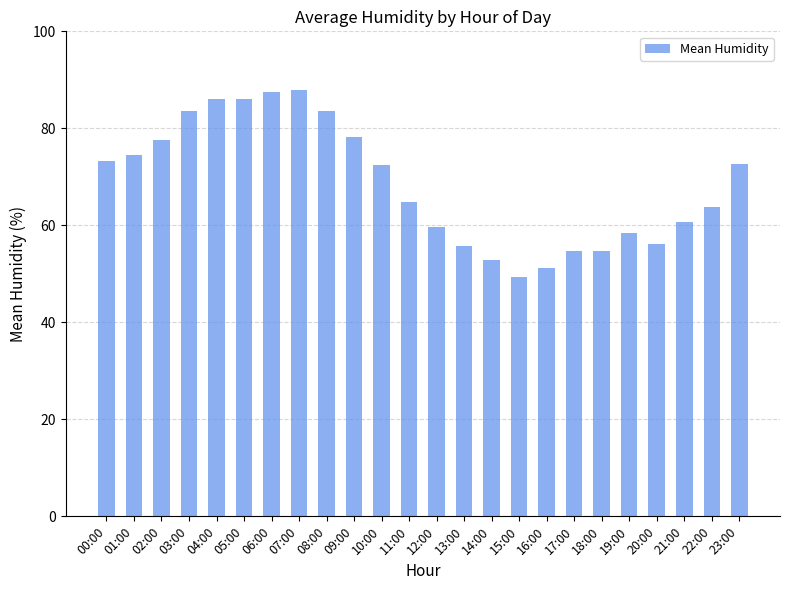

How many series are shown in this chart?

1